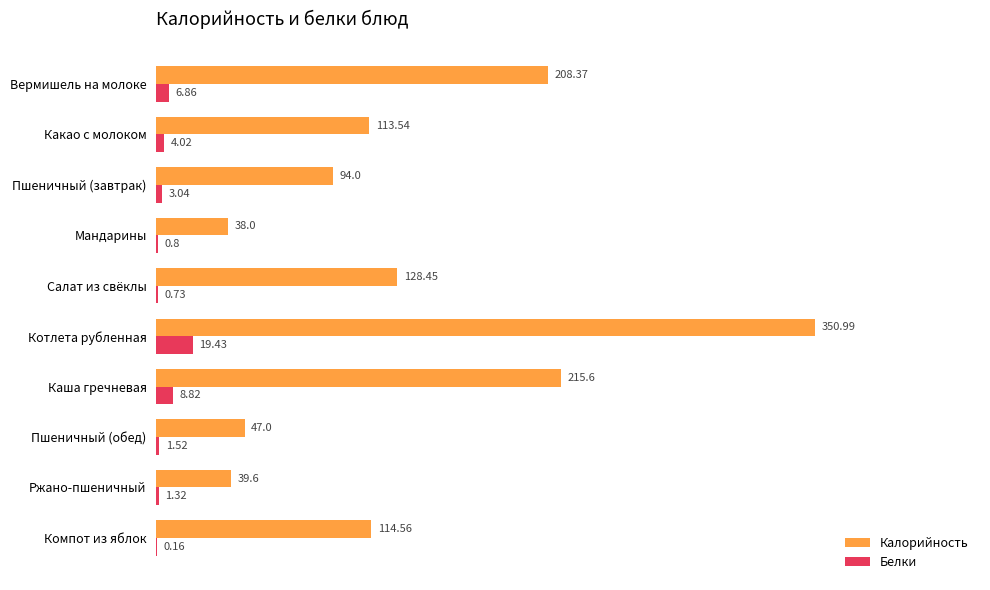

How many data points does each series have?

10